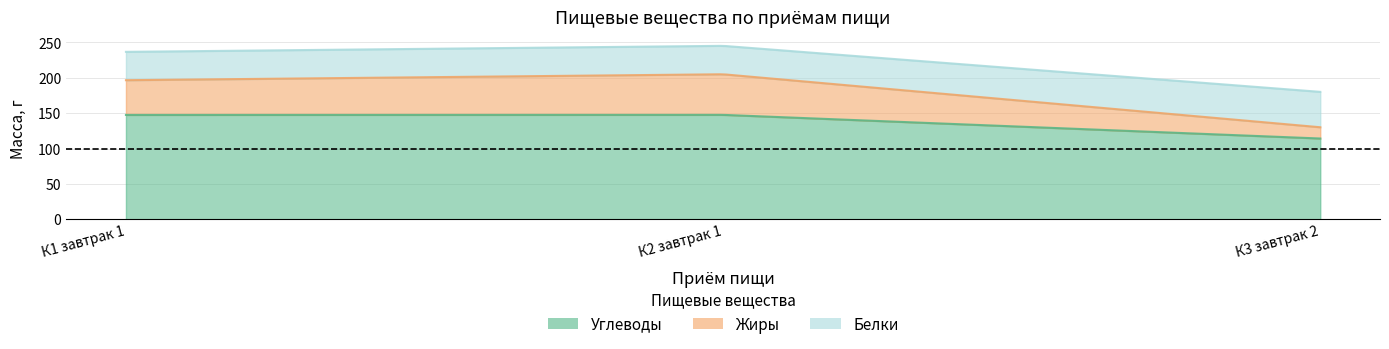

What are all the series names shown in the legend?

Углеводы, Жиры, Белки